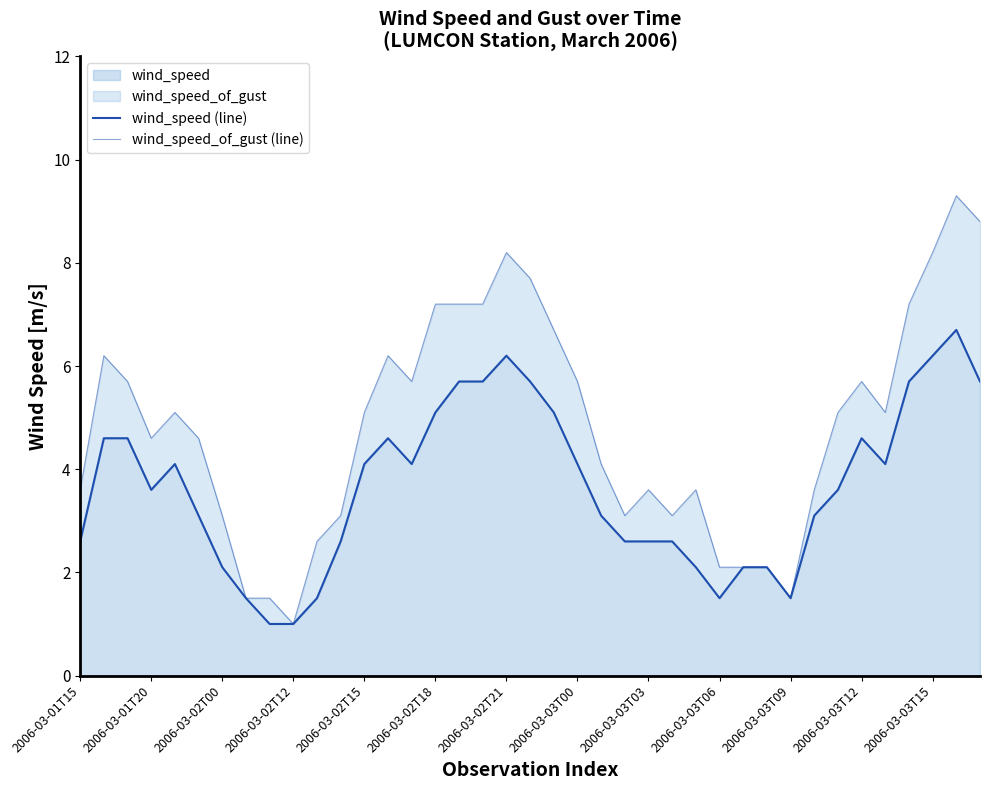

The value of wind_speed at 2006-03-01T20 is 3.6. True or false?

True